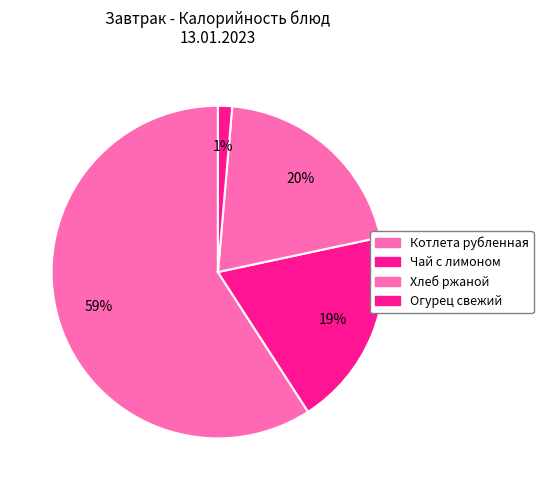

How many segments does this pie chart have?

4